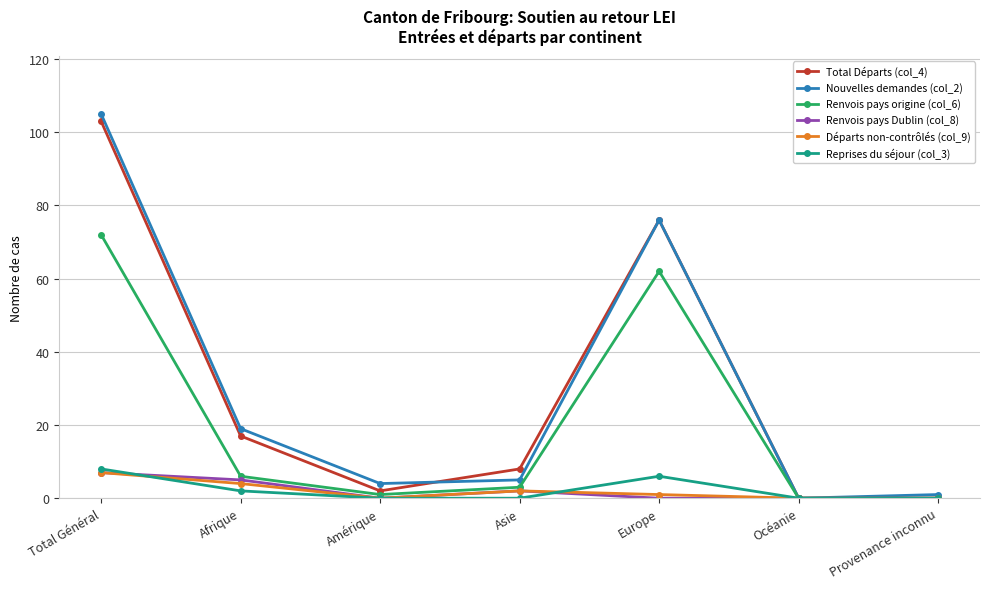

Reading left to right, what are all the values shown in this chart?

Total Départs (col_4): 103	17	2	8	76	0	0
Nouvelles demandes (col_2): 105	19	4	5	76	0	1
Renvois pays origine (col_6): 72	6	1	3	62	0	0
Renvois pays Dublin (col_8): 7	5	0	2	0	0	0
Départs non-contrôlés (col_9): 7	4	0	2	1	0	0
Reprises du séjour (col_3): 8	2	0	0	6	0	0